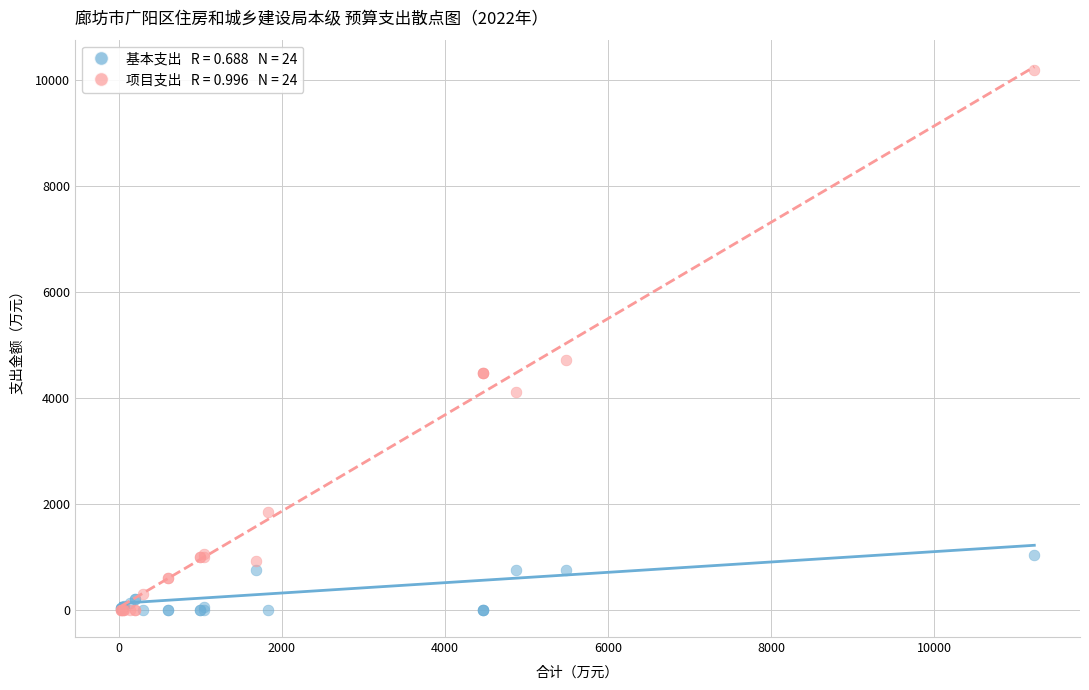

Across all series, what Y value is closest to 5092?

4721.3